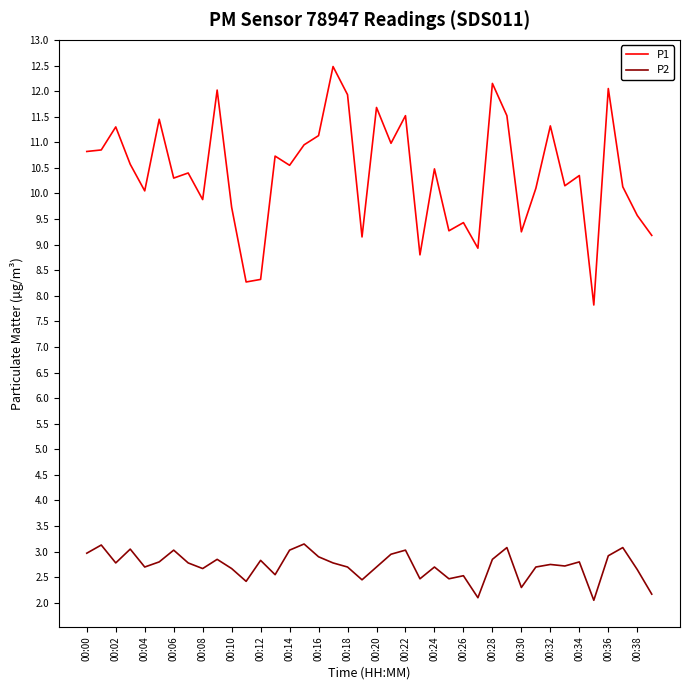

What is the greatest value displayed?

12.5